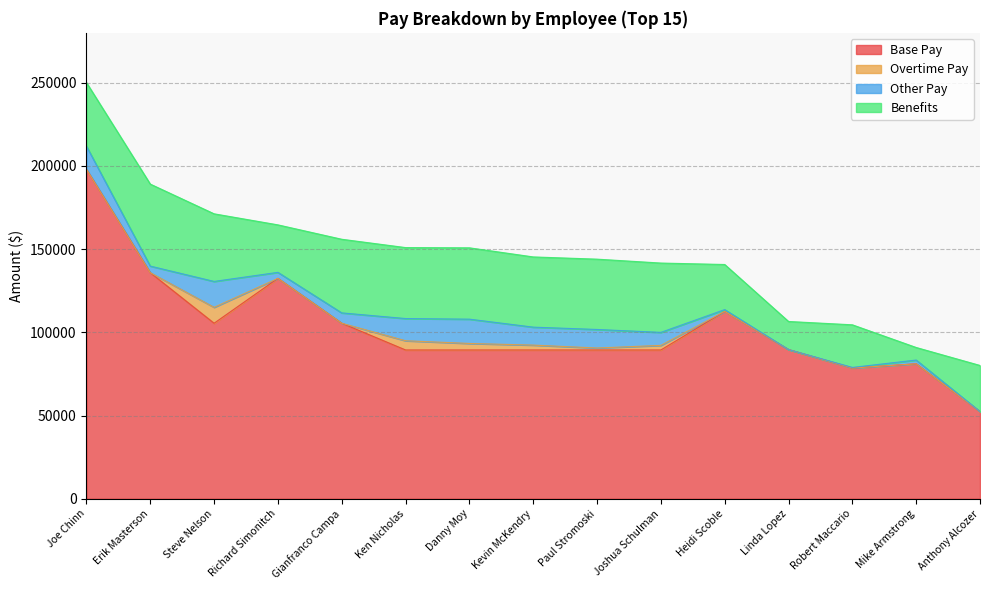

Reading left to right, what are all the values shown in this chart?

Base Pay: Joe Chinn=198002	Erik Masterson=135864	Steve Nelson=105475	Richard Simonitch=132458	Gianfranco Campa=105475	Ken Nicholas=89411	Danny Moy=89411	Kevin McKendry=89410	Paul Stromoski=89410	Joshua Schulman=89410	Heidi Scoble=112566	Linda Lopez=89664	Robert Maccario=78549	Mike Armstrong=81109	Anthony Alcozer=52400
Overtime Pay: Joe Chinn=0	Erik Masterson=0	Steve Nelson=9562	Richard Simonitch=0	Gianfranco Campa=0	Ken Nicholas=5545	Danny Moy=3918	Kevin McKendry=2929	Paul Stromoski=1185	Joshua Schulman=2757	Heidi Scoble=0	Linda Lopez=0	Robert Maccario=0	Mike Armstrong=0	Anthony Alcozer=0
Other Pay: Joe Chinn=13904	Erik Masterson=3961	Steve Nelson=15565	Richard Simonitch=3600	Gianfranco Campa=6224	Ken Nicholas=13341	Danny Moy=14599	Kevin McKendry=10796	Paul Stromoski=11139	Joshua Schulman=7816	Heidi Scoble=1108	Linda Lopez=0	Robert Maccario=369	Mike Armstrong=2250	Anthony Alcozer=0
Benefits: Joe Chinn=38234	Erik Masterson=49281	Steve Nelson=40643	Richard Simonitch=28544	Gianfranco Campa=44253	Ken Nicholas=42654	Danny Moy=42879	Kevin McKendry=42199	Paul Stromoski=42260	Joshua Schulman=41666	Heidi Scoble=27112	Linda Lopez=16877	Robert Maccario=25619	Mike Armstrong=7549	Anthony Alcozer=27710